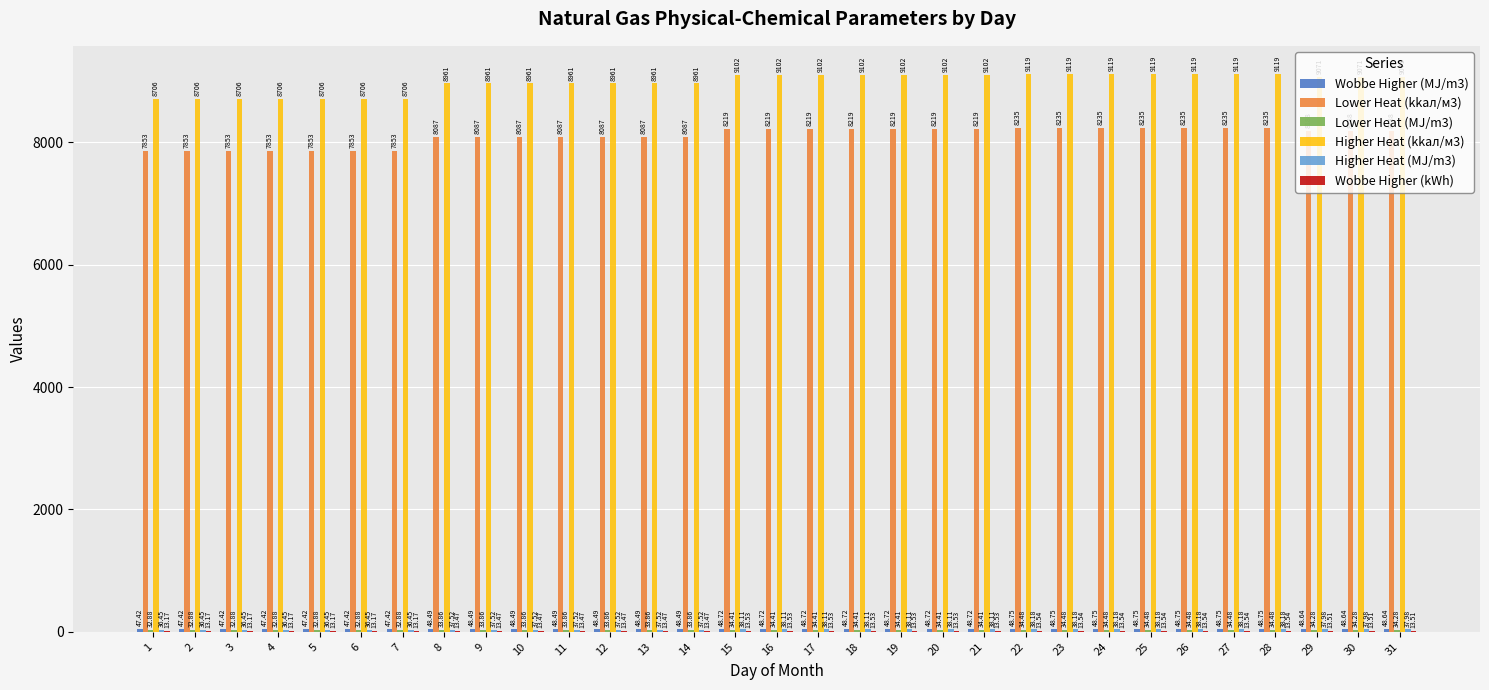

Is the value of Lower Heat (kkал/м3) at 23 greater than the value of Higher Heat (kkал/м3) at 7?

No